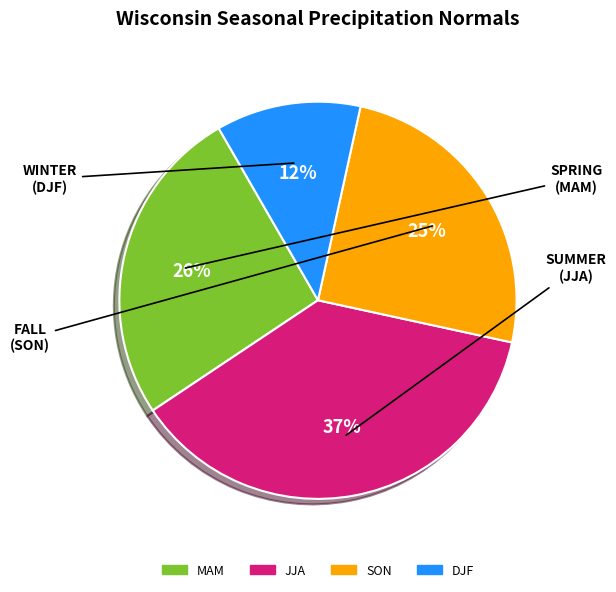

Is there any slice that represents more than half of the pie?

No